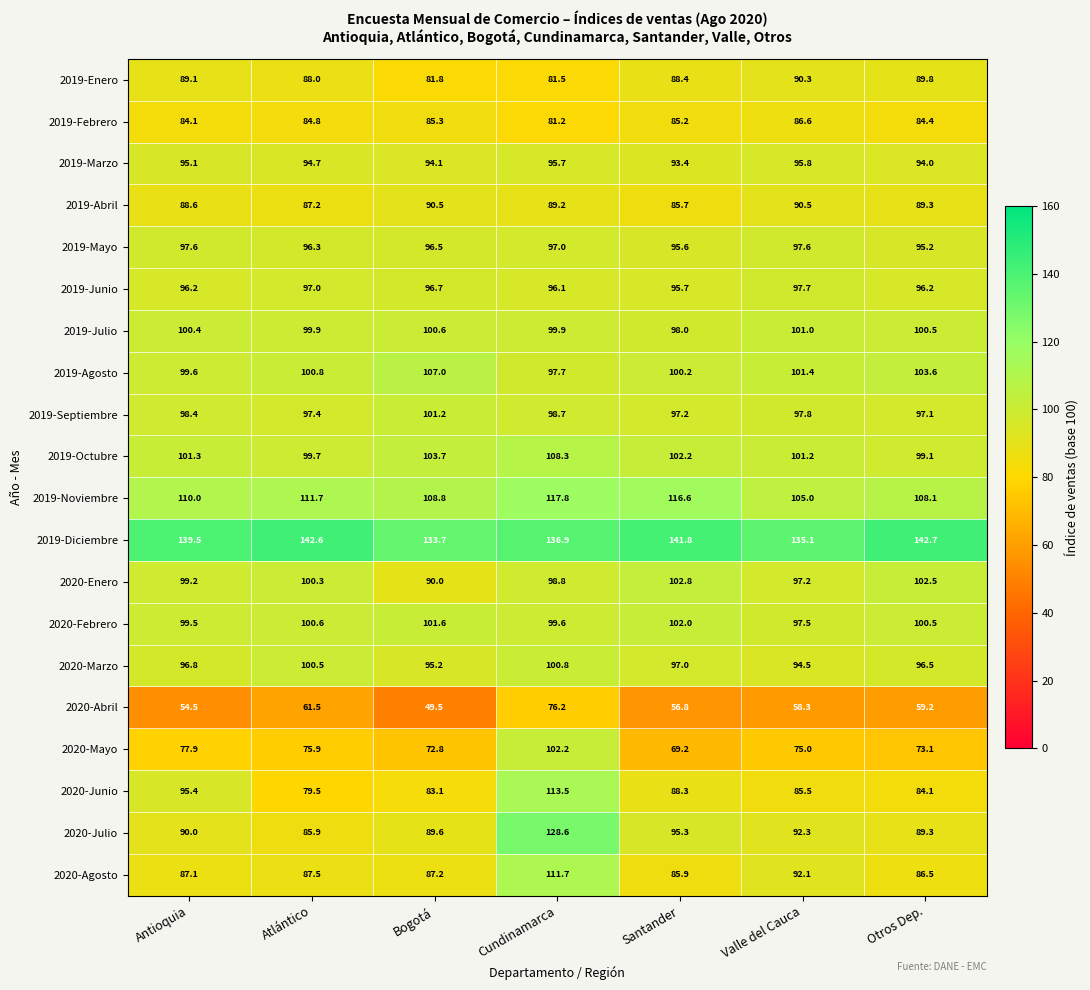

What is the spread (max minus min) of values at Santander?

85.0